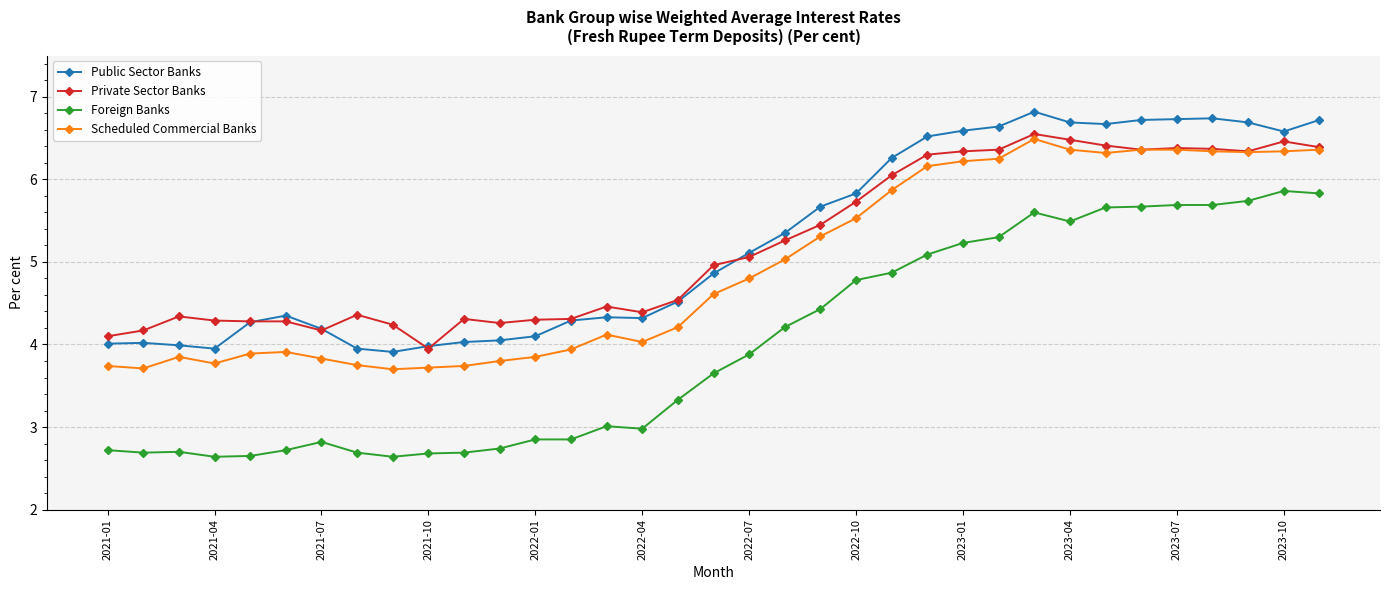

True or false: Public Sector Banks and Private Sector Banks cross at least once.

True